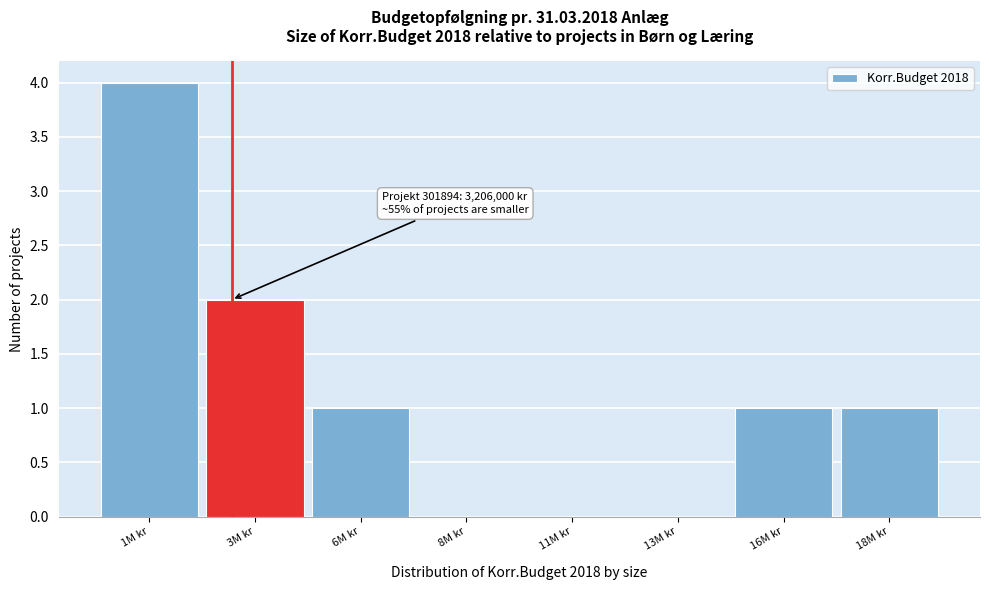

Reading left to right, list all the values displayed in this chart.

1M kr=4	3M kr=2	6M kr=1	8M kr=0	11M kr=0	13M kr=0	16M kr=1	18M kr=1